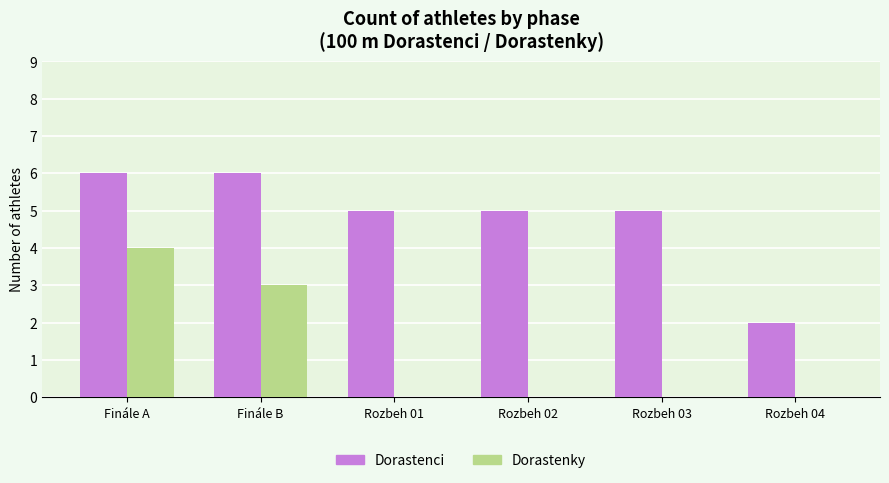

What is the sum of all Dorastenci values?

29